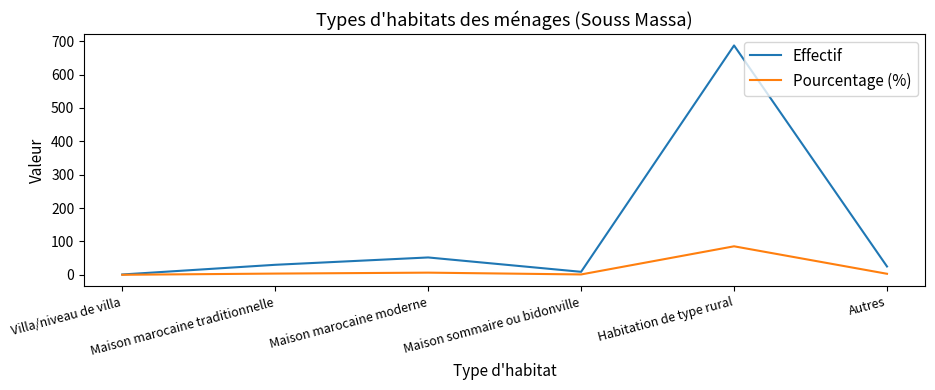

True or false: Effectif has more than 0 interior local peaks.

True